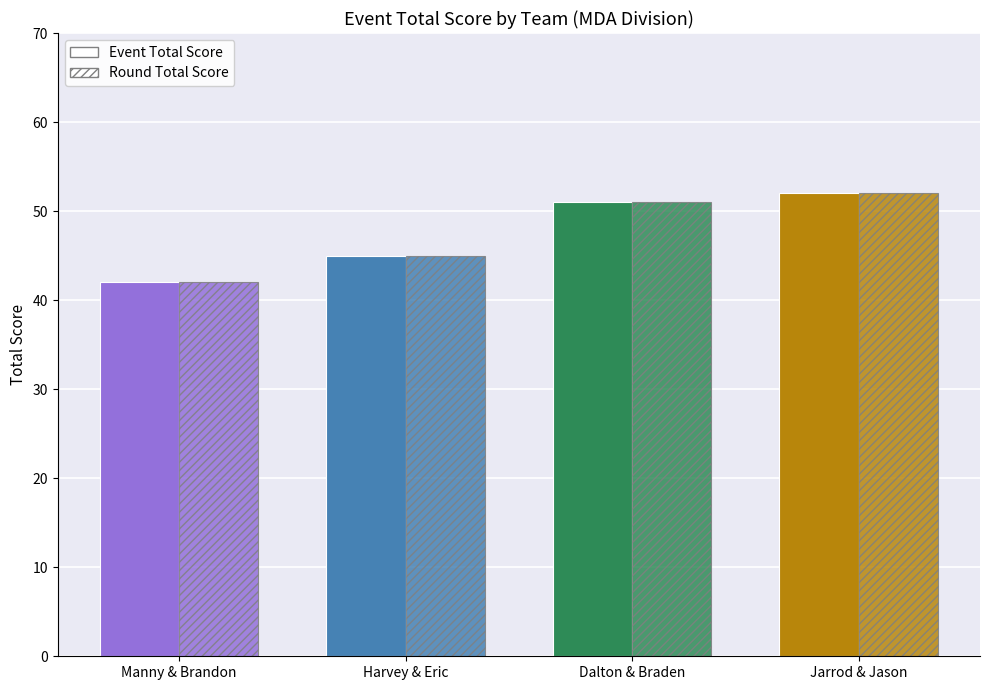

How many values in the round_total_score series exceed 51?

1